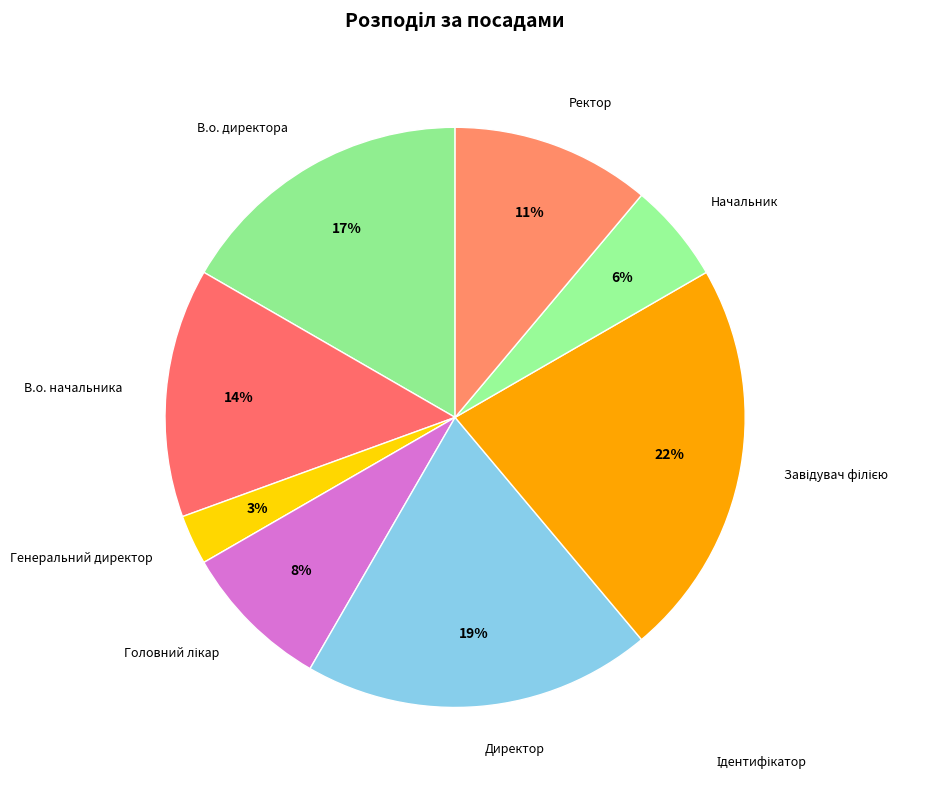

Does any single category account for the majority?

No